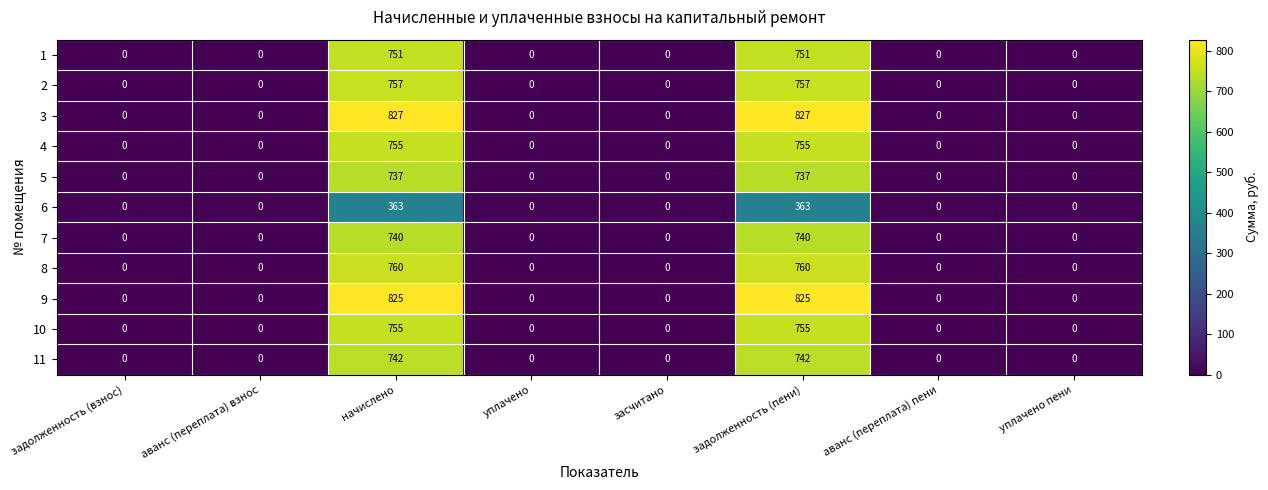

What is the average value of the 10 series?

189